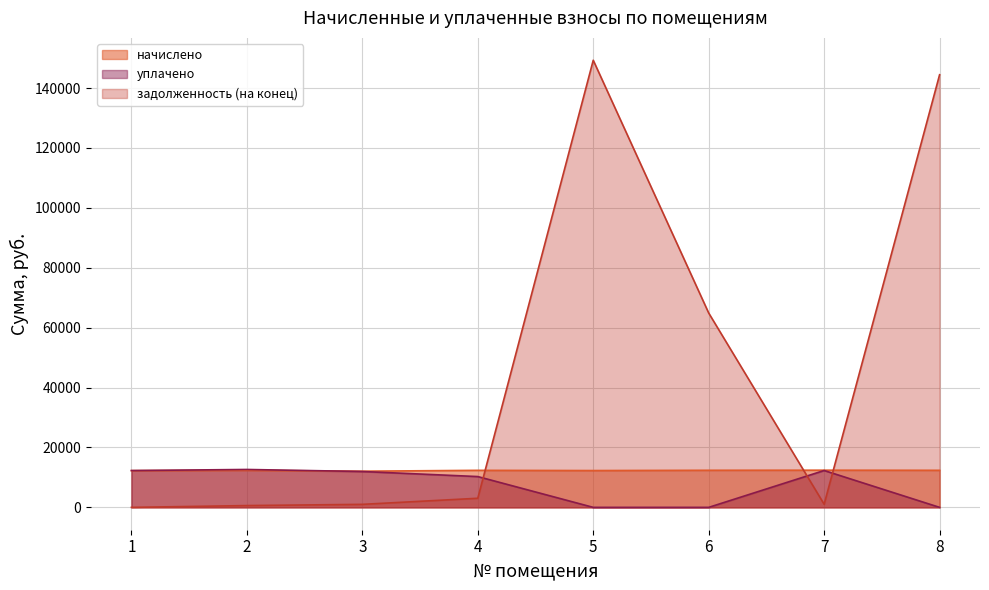

What is the value of the задолженность (на конец) point at the 4th from the left?

3039.7